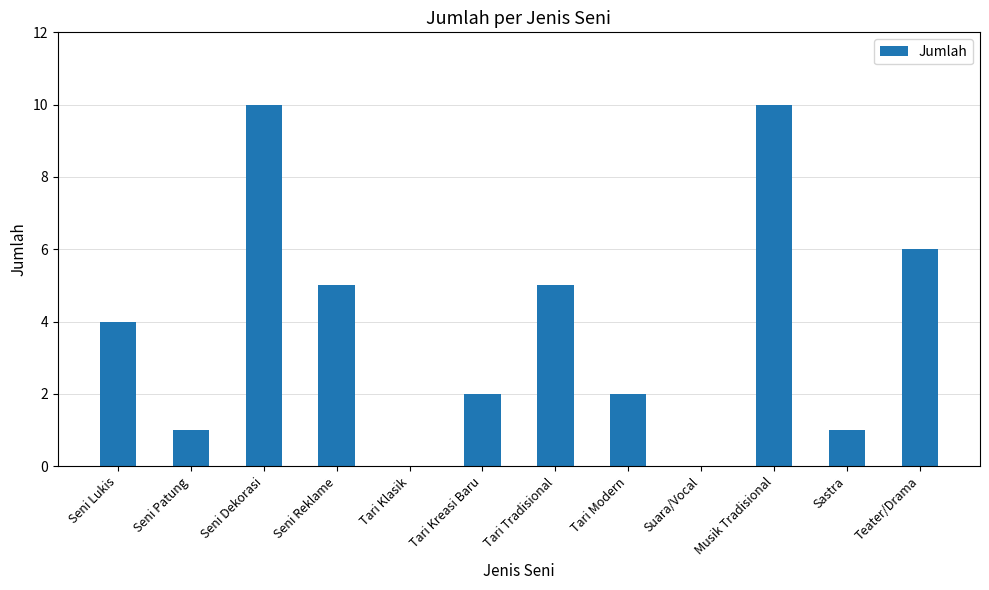

Are the bars grouped side by side (vs. stacked)?

No